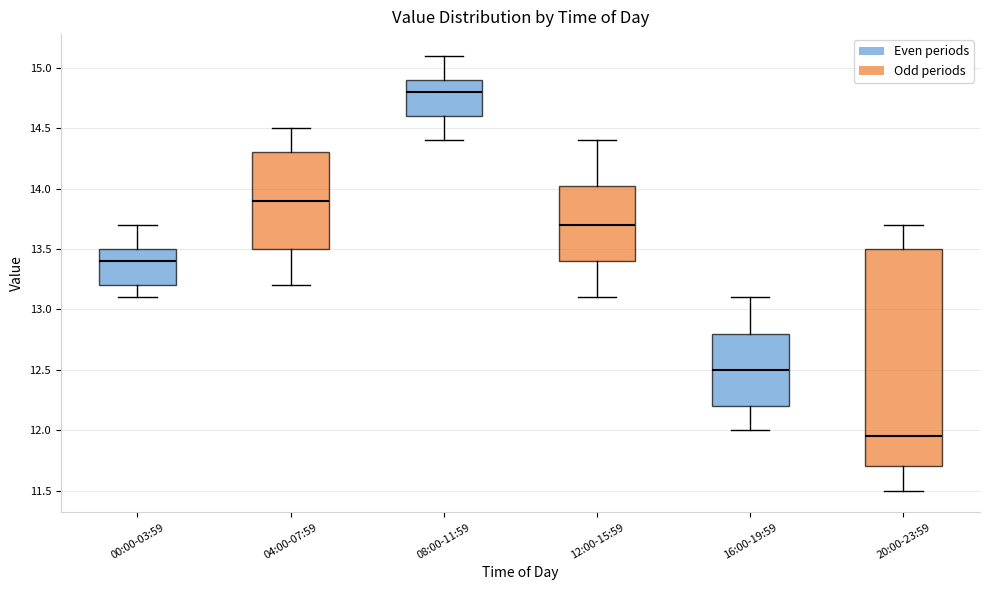

Reading left to right, transcribe this box plot: for each box, give where its median line is, the range the box spans, and where its two whiskers end, as read against the y-axis. The values are not printed on the chart, so give them approximately, as read against the axis.

00:00-03:59: median 13.40, box 13.20 to 13.50, whiskers 13.10 to 13.70
04:00-07:59: median 13.90, box 13.50 to 14.30, whiskers 13.20 to 14.50
08:00-11:59: median 14.80, box 14.60 to 14.90, whiskers 14.40 to 15.10
12:00-15:59: median 13.70, box 13.40 to 14.05, whiskers 13.10 to 14.40
16:00-19:59: median 12.50, box 12.20 to 12.80, whiskers 12.00 to 13.10
20:00-23:59: median 11.95, box 11.70 to 13.50, whiskers 11.50 to 13.70